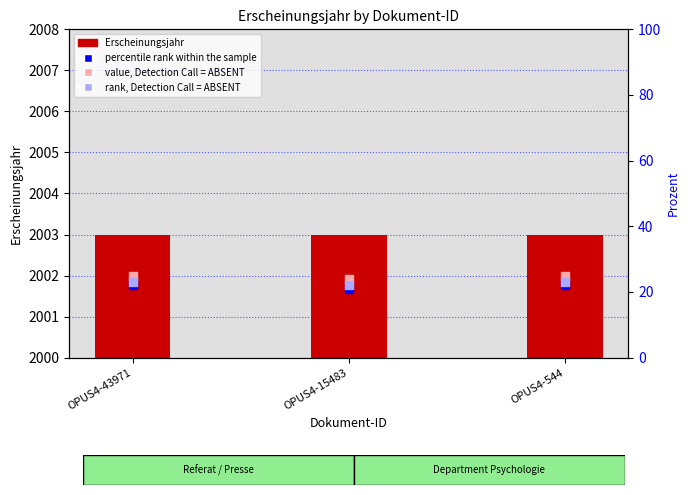

Is the value of value, Detection Call = ABSENT at OPUS4-544 greater than the value of Erscheinungsjahr at OPUS4-544?

No